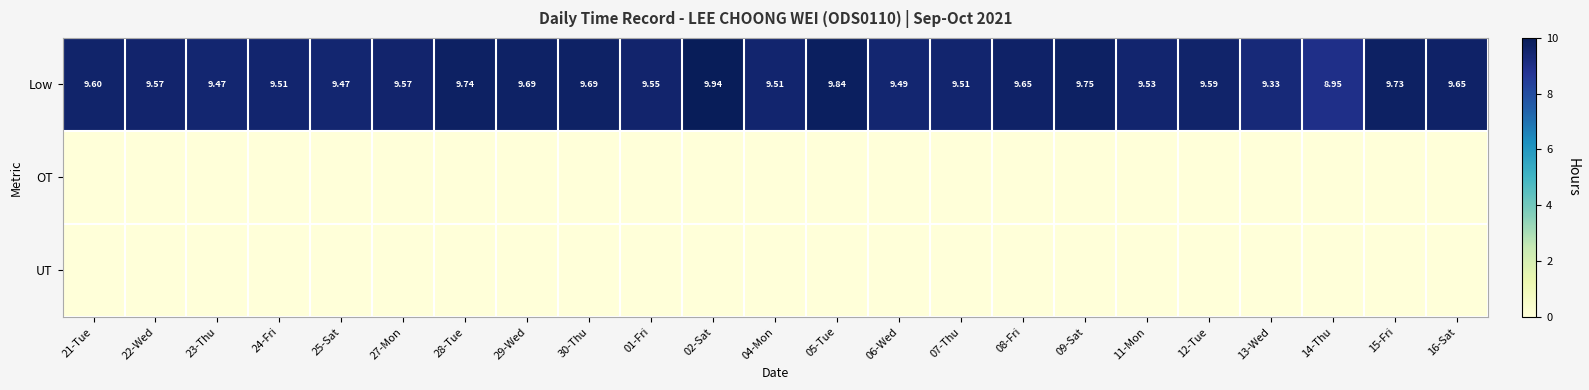

At 06-Wed, list the series in order from smallest to largest.

OT, UT, Low